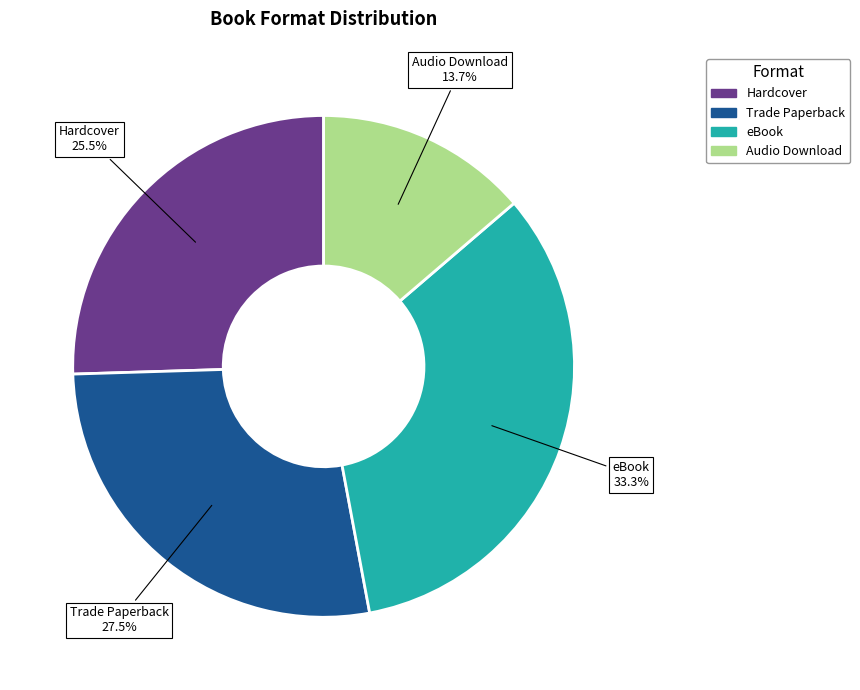

Is it true that eBook is 48% of the pie?

False